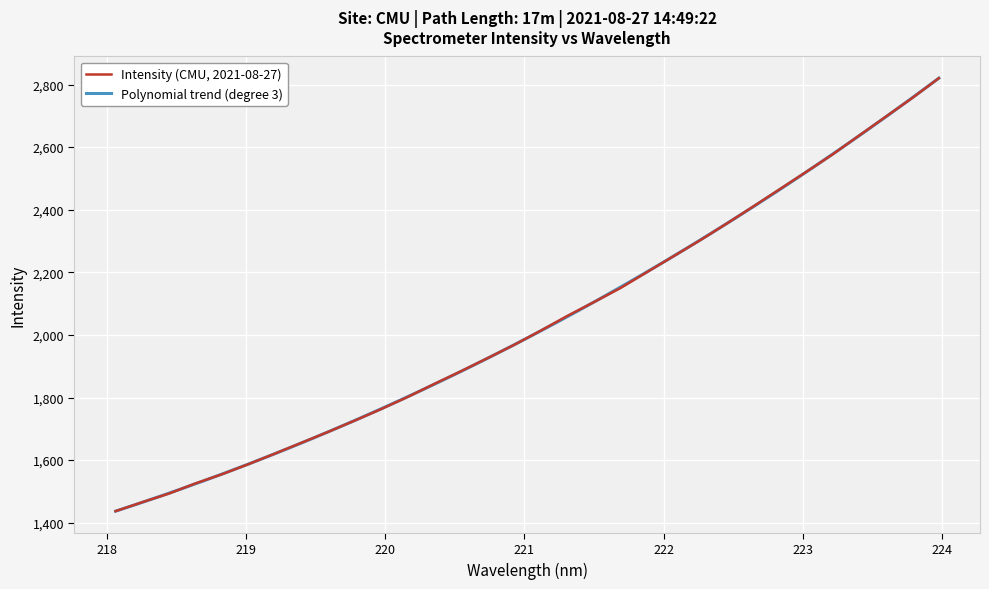

Which has a higher value, 222.8355 or 221.8812?

222.8355